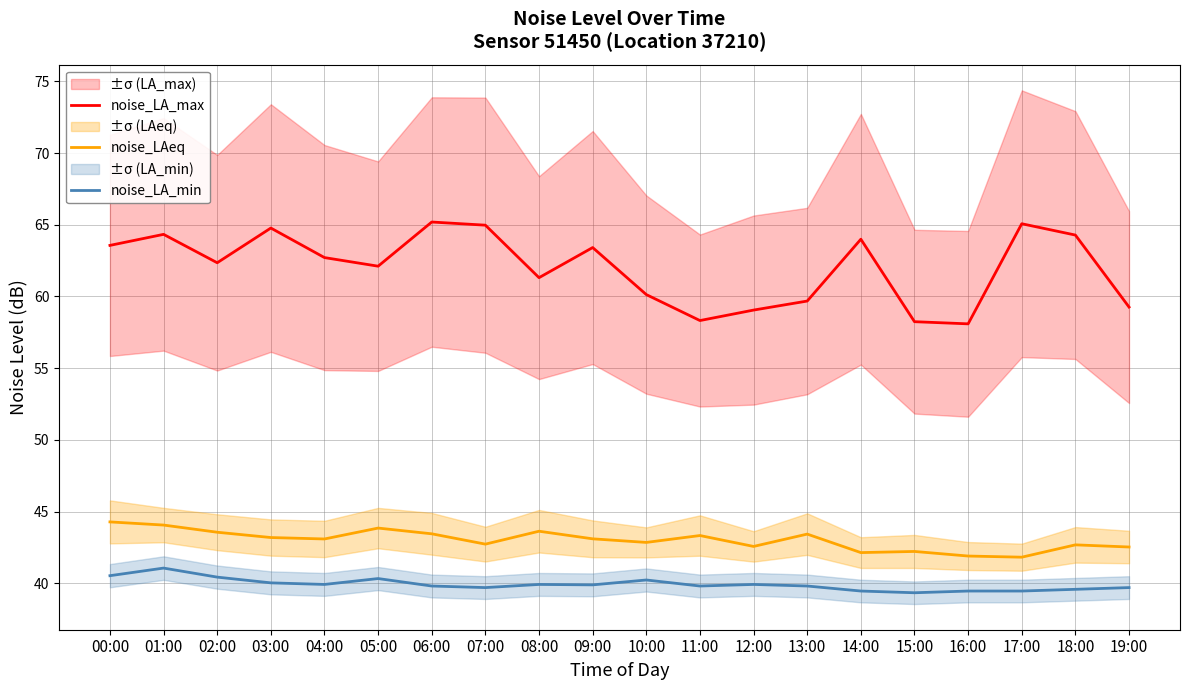

Rank the series at 00:00 from lowest to highest value.

noise_LA_min, noise_LAeq, noise_LA_max